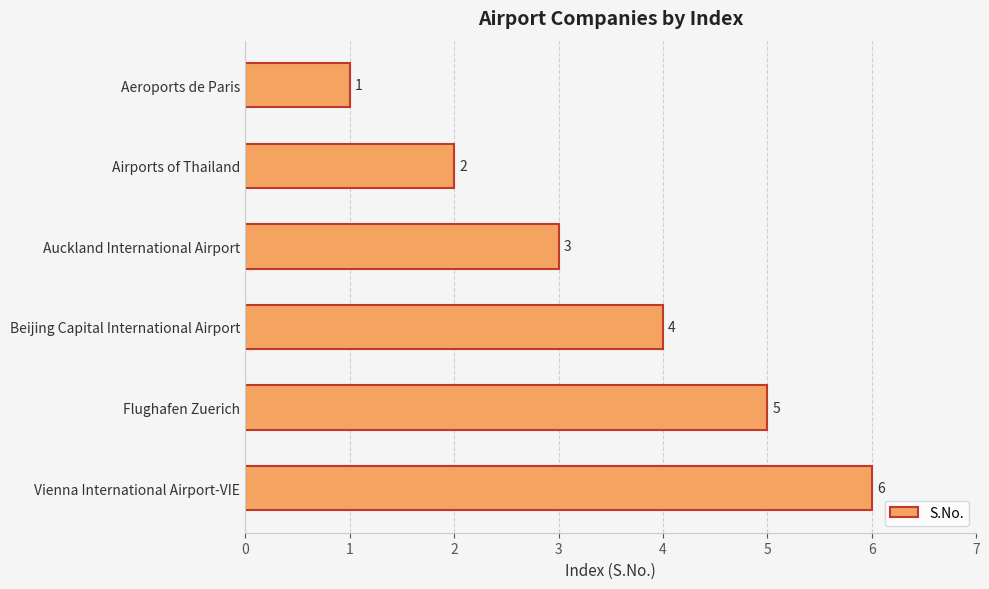

What is the label of the 6th bar from the top?

Vienna International Airport-VIE